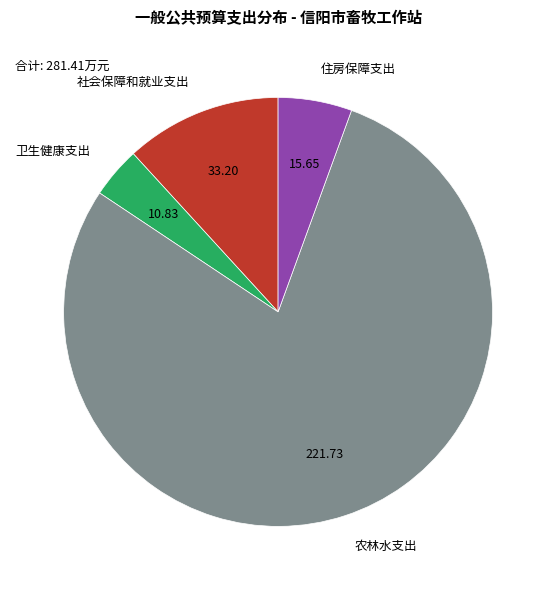

What is the majority slice?

农林水支出